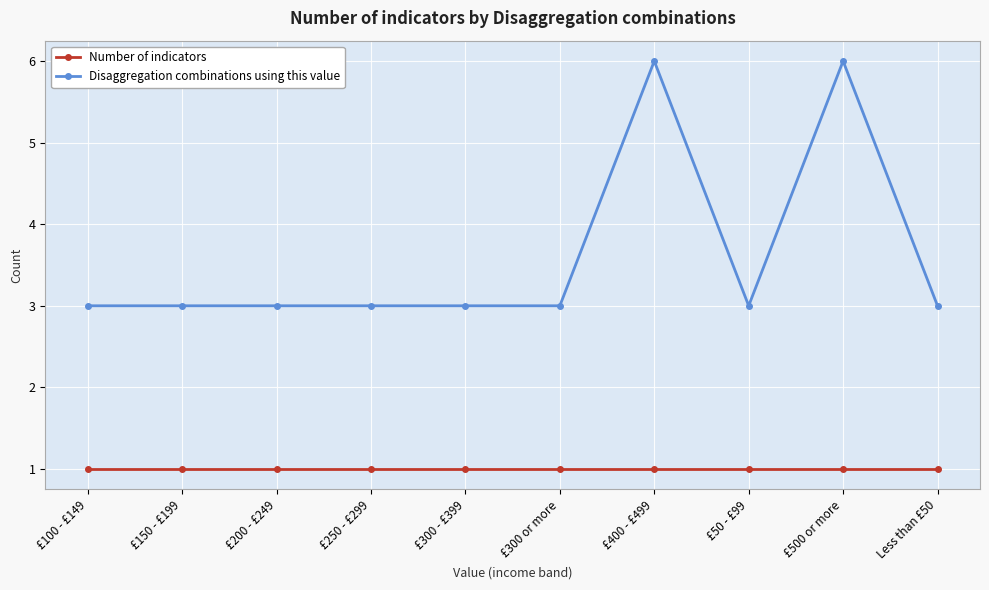

What is the highest value of the Disaggregation combinations using this value series?

6